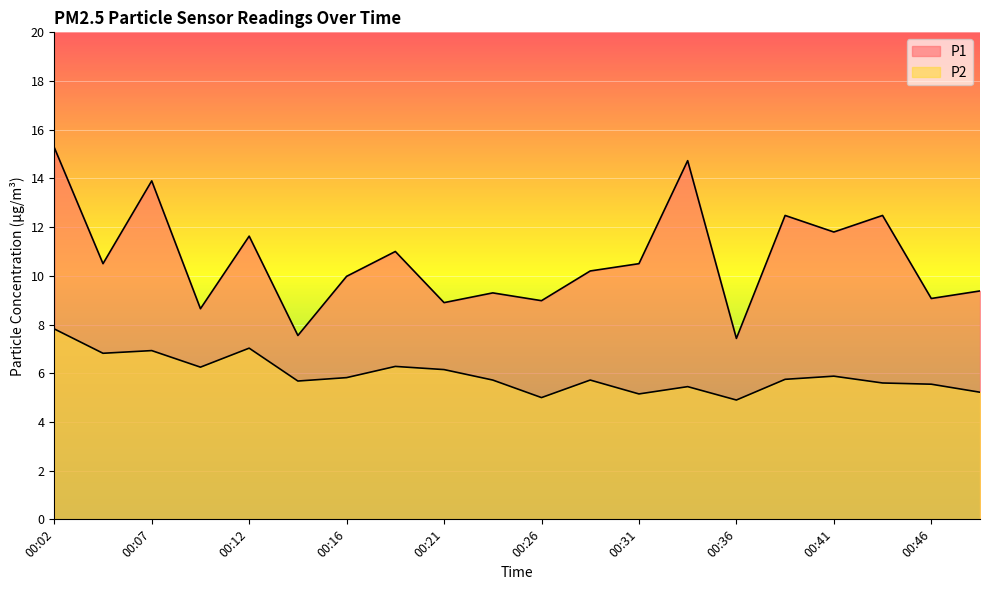

Reading right to left, list all the values displayed in this chart.

P1: 00:48=9.4	00:46=9.1	00:44=12.5	00:41=11.8	00:39=12.5	00:36=7.4	00:34=14.7	00:31=10.5	00:29=10.2	00:26=9.0	00:24=9.3	00:21=8.9	00:19=11.0	00:16=10.0	00:14=7.5	00:12=11.6	00:09=8.7	00:07=13.9	00:04=10.5	00:02=15.3
P2: 00:48=5.2	00:46=5.5	00:44=5.6	00:41=5.9	00:39=5.8	00:36=4.9	00:34=5.5	00:31=5.2	00:29=5.7	00:26=5.0	00:24=5.7	00:21=6.2	00:19=6.3	00:16=5.8	00:14=5.7	00:12=7.0	00:09=6.2	00:07=6.9	00:04=6.8	00:02=7.8